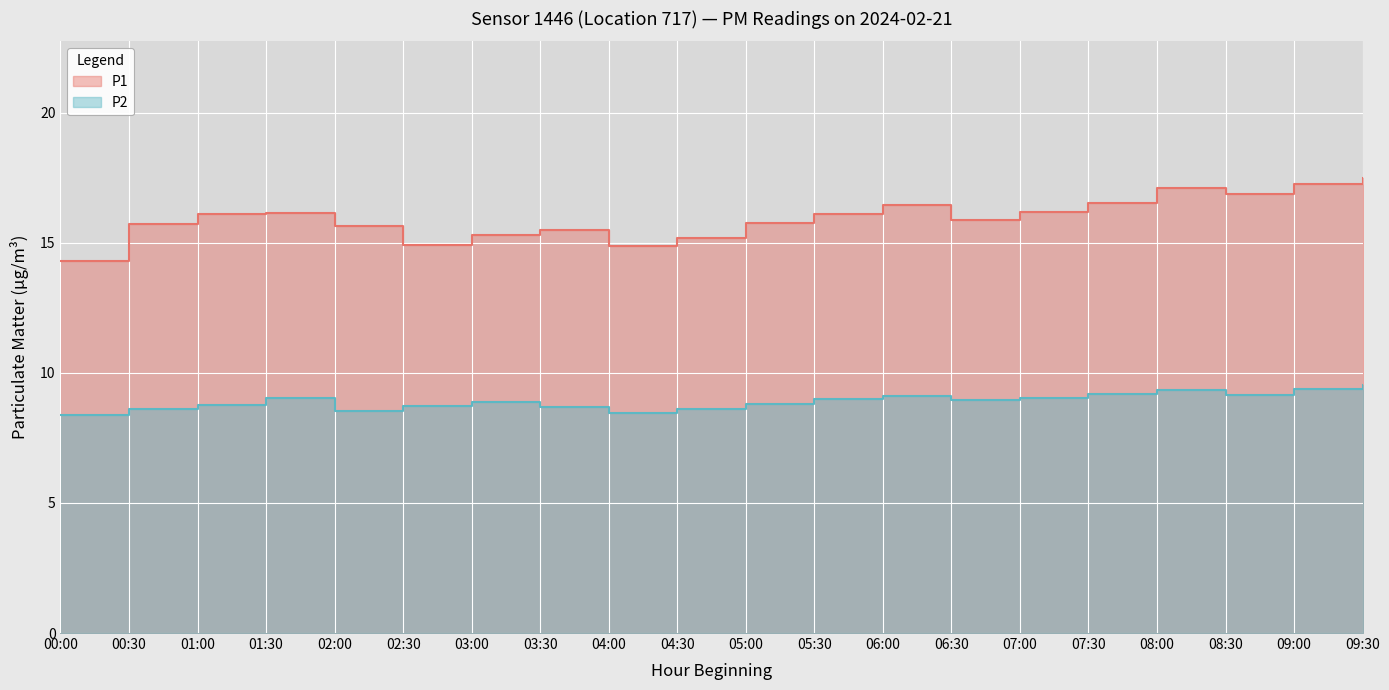

True or false: P2 and P1 intersect in this chart.

False